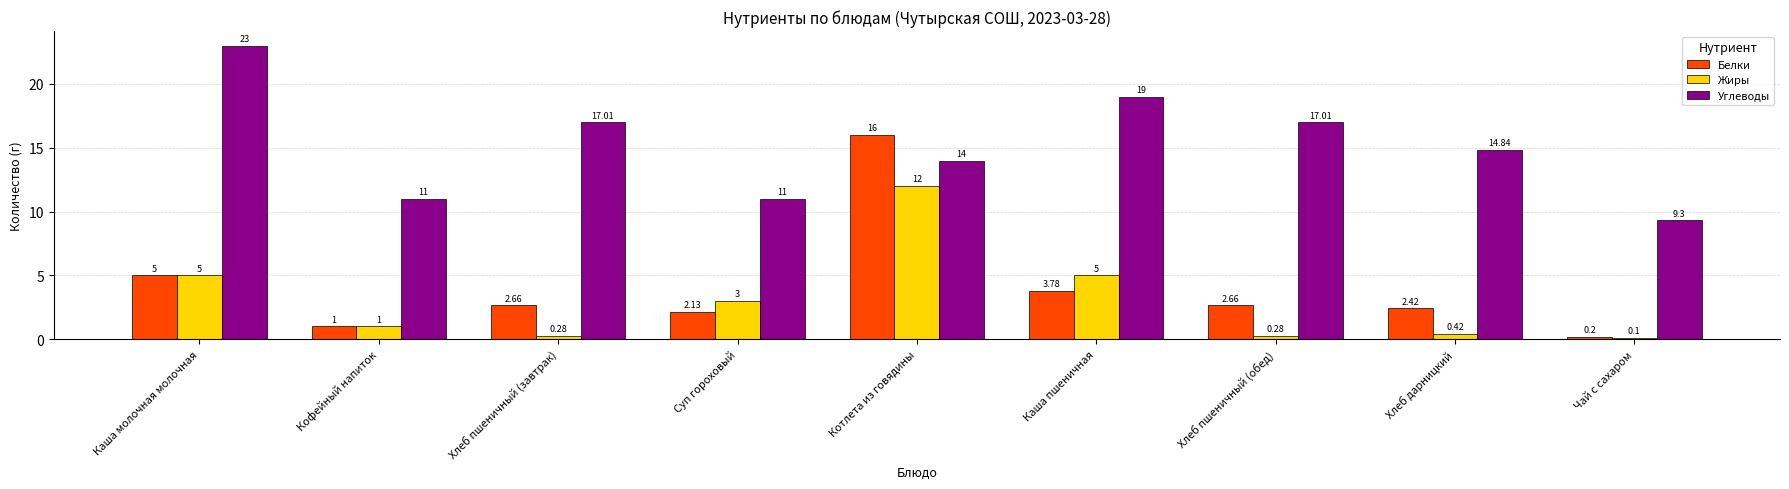

True or false: Углеводы has a value of 13.0 at Чай с сахаром.

False